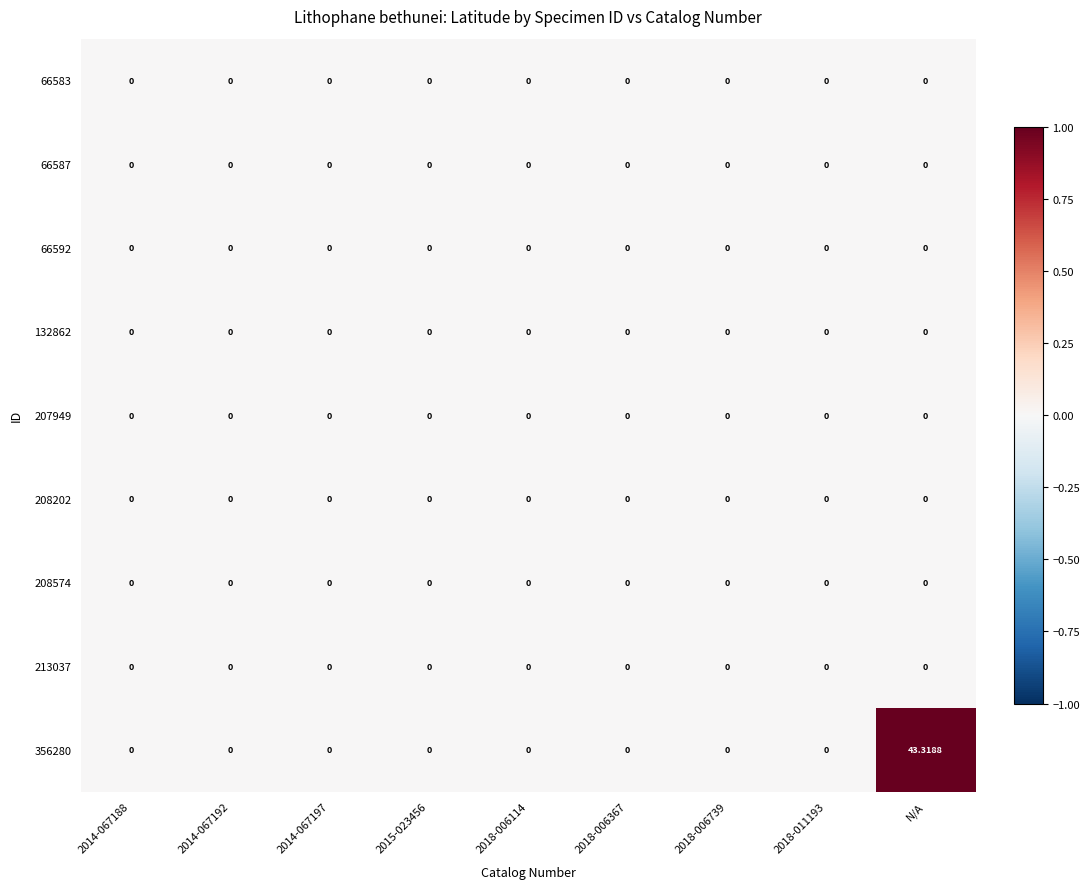

Which category has the highest value in the 356280 series?

N/A